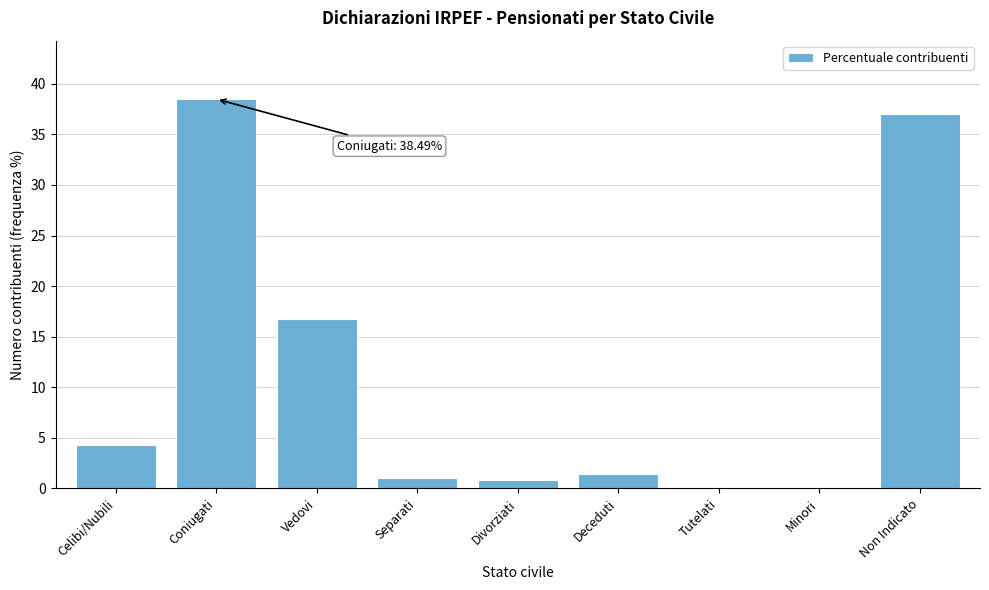

What is the change in value from Vedovi to Deceduti?

-15.3